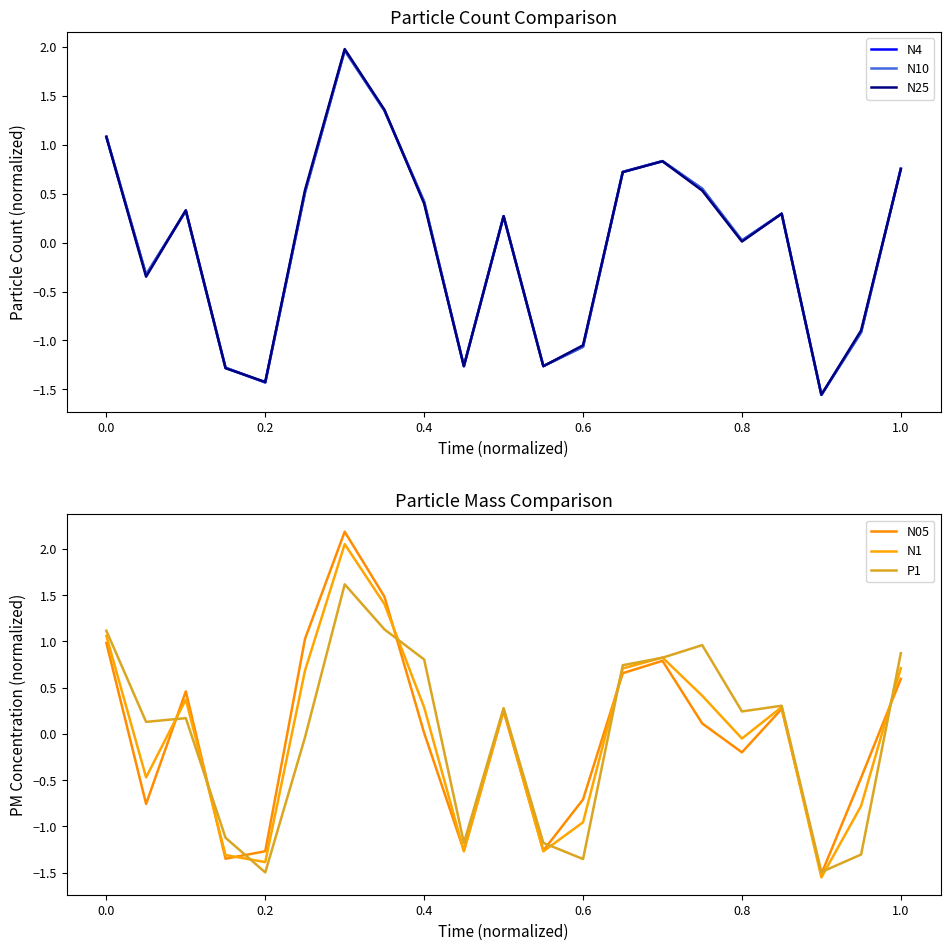

What is the value of the N10 point at the 15th from the left?

0.8